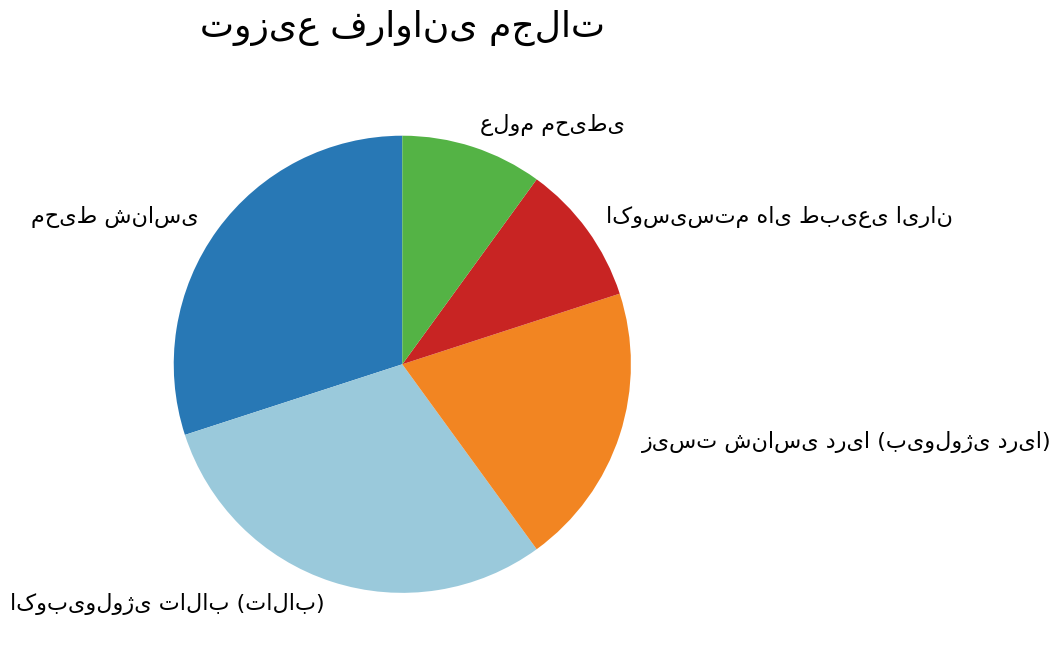

Count the number of slices in the pie.

5